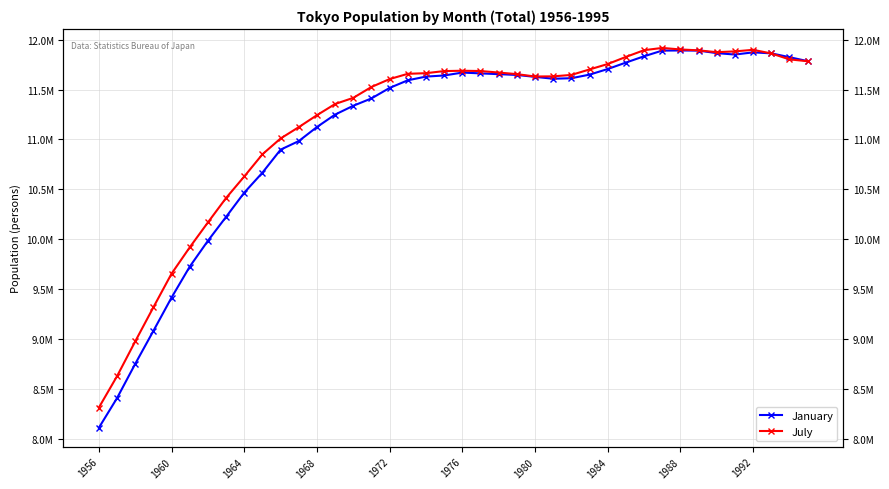

How many data points does each series have?

40